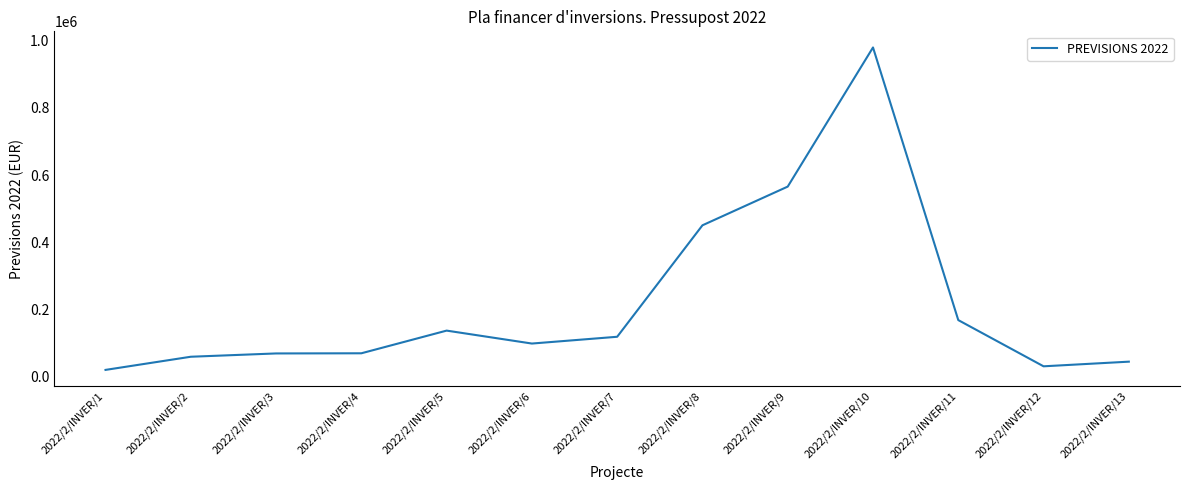

The value at 2022/2/INVER/9 is 565500.0. True or false?

True